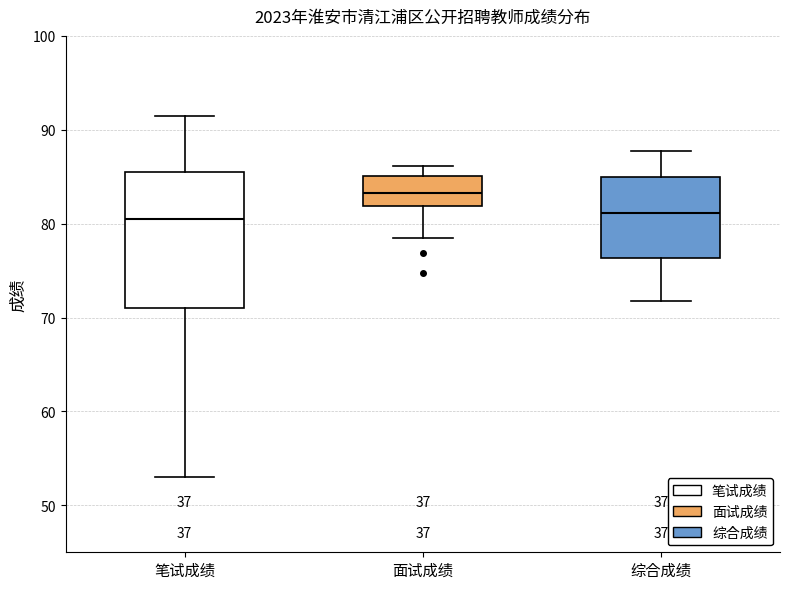

Reading left to right, read every box against the y-axis: the position of its median line, the range the box covers, and the ends of its whiskers. The values are not printed on the chart, so give them approximately, as read against the axis.

笔试成绩: median 81, box 71 to 86, whiskers 53 to 92
面试成绩: median 83, box 82 to 85, whiskers 79 to 86
综合成绩: median 81, box 76 to 85, whiskers 72 to 88